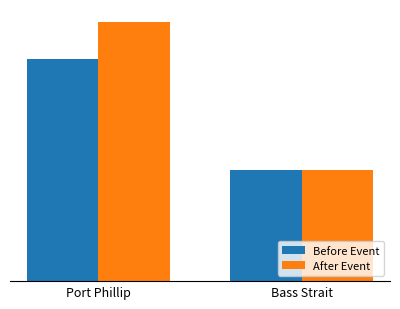

Does the chart contain any negative values?

No